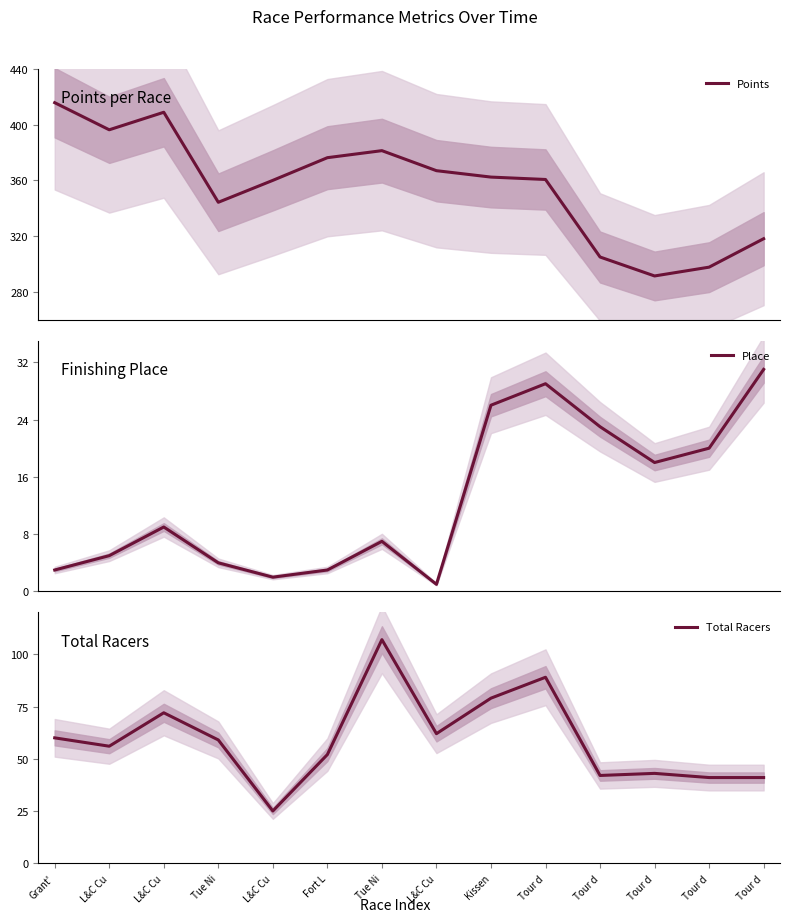

What is the difference between the maximum and minimum values in the Place series?

30